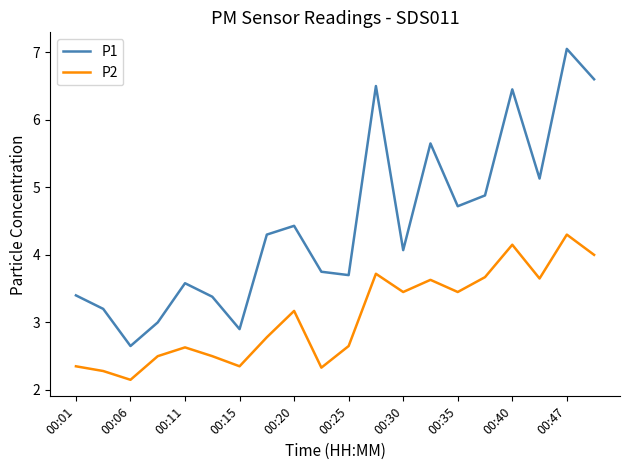

How many values in the P1 series exceed 4?

11